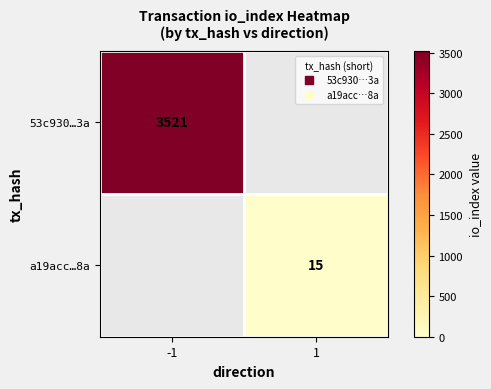

Which label corresponds to the smallest value in the chart?

1